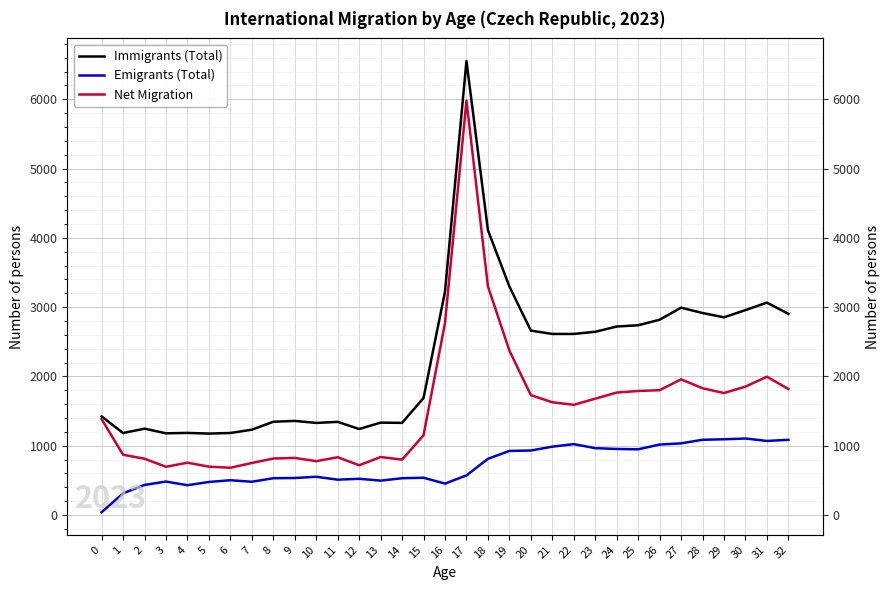

What is the total value across all series at 21?

5226